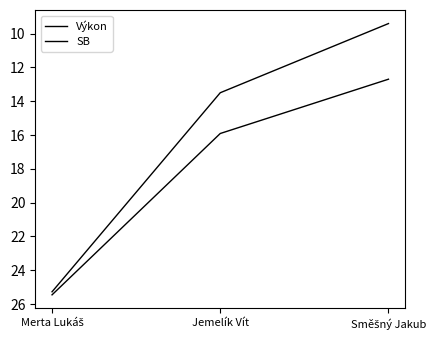

True or false: Výkon has a value of 41.0 at Merta Lukáš.

False